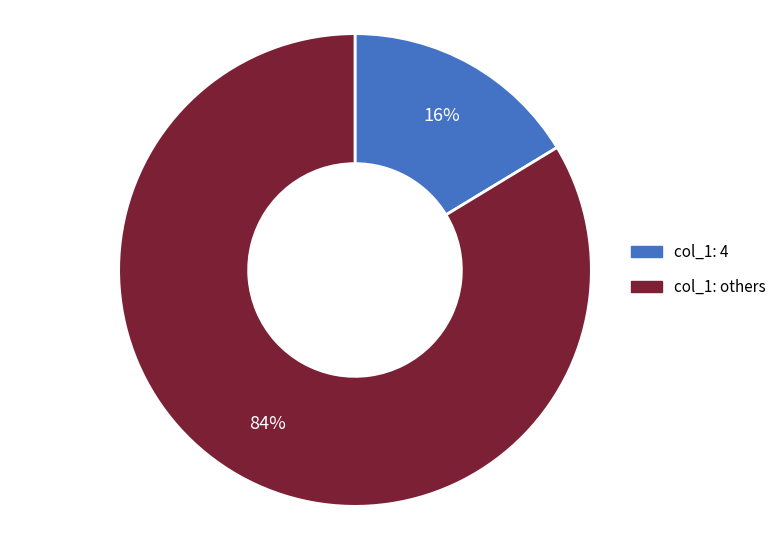

Is there any slice that represents more than half of the pie?

Yes